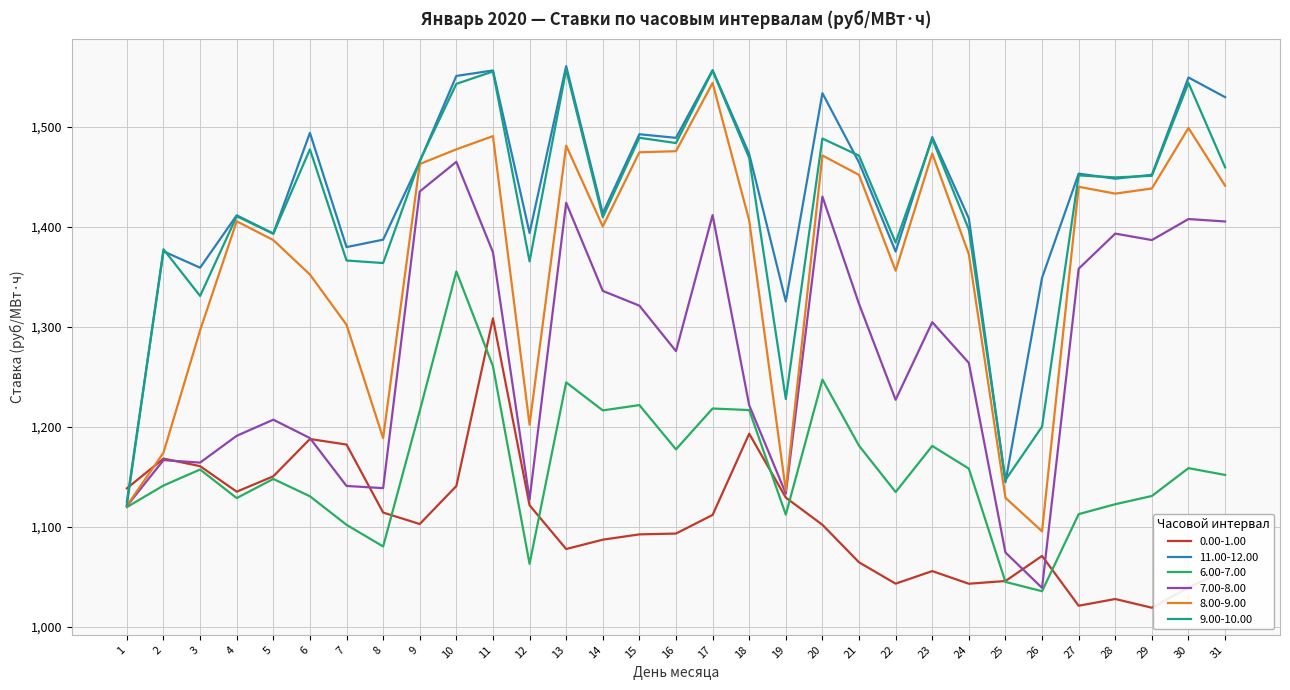

In 6.00-7.00, how many points are lower than both neighbors (excluding endpoints)?

8